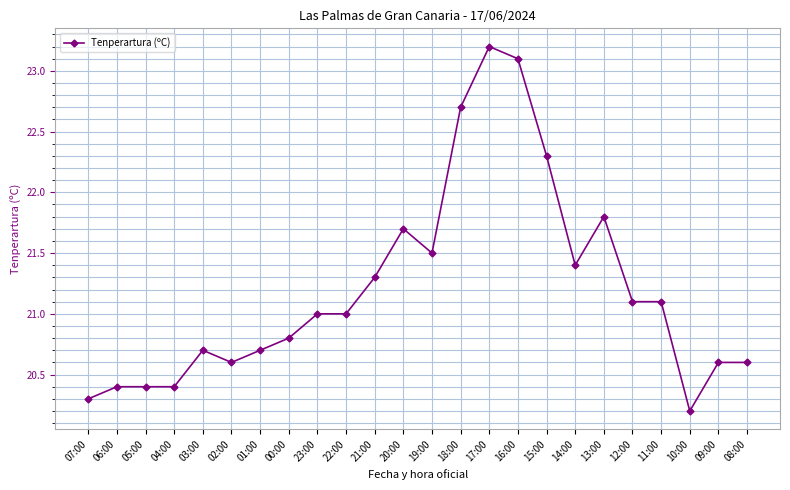

Which category has the highest value across all series?

17:00